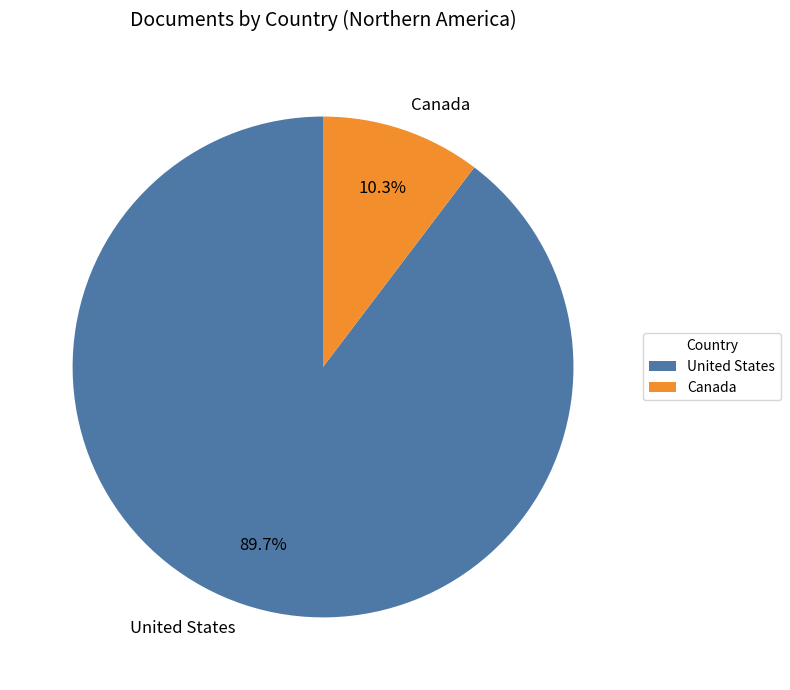

To the nearest percent, what is the difference between the largest and smallest slice percentages?

79%